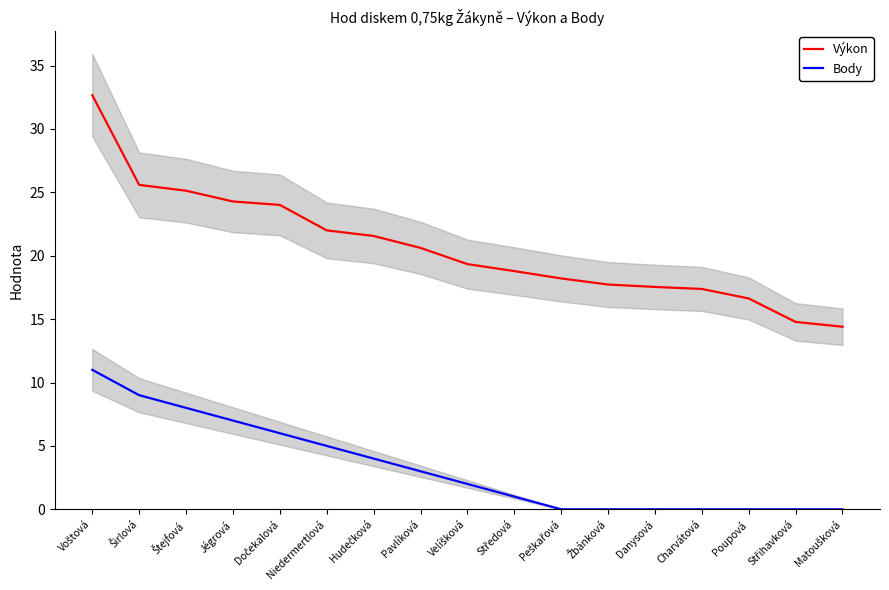

At how many categories does at least one series exceed 21?

7